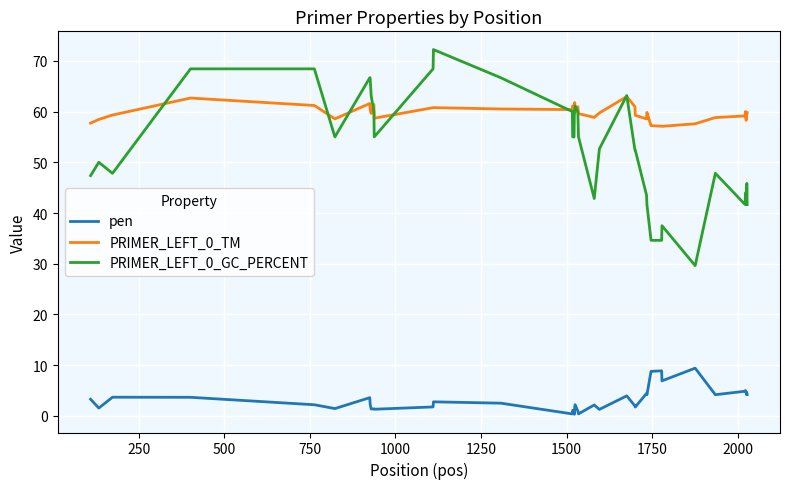

Which series has the largest range (max minus min)?

PRIMER_LEFT_0_GC_PERCENT